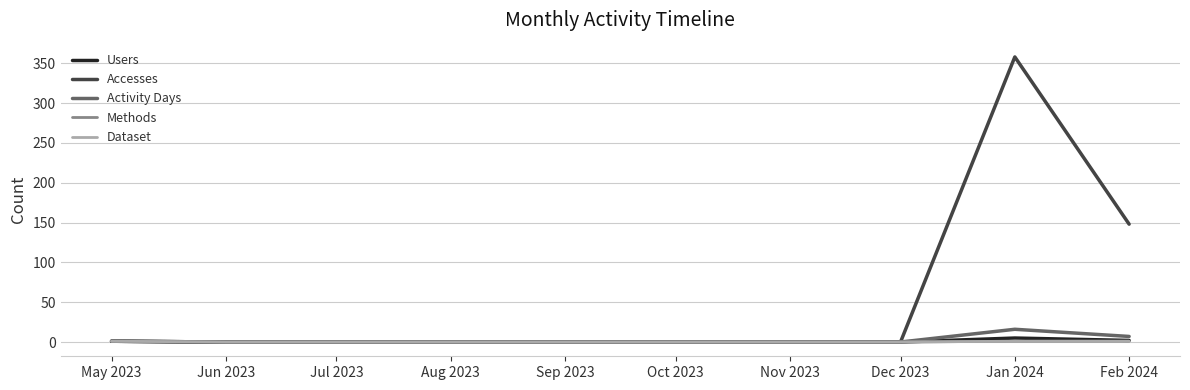

Which category has the lowest value in the Activity Days series?

Jun 2023